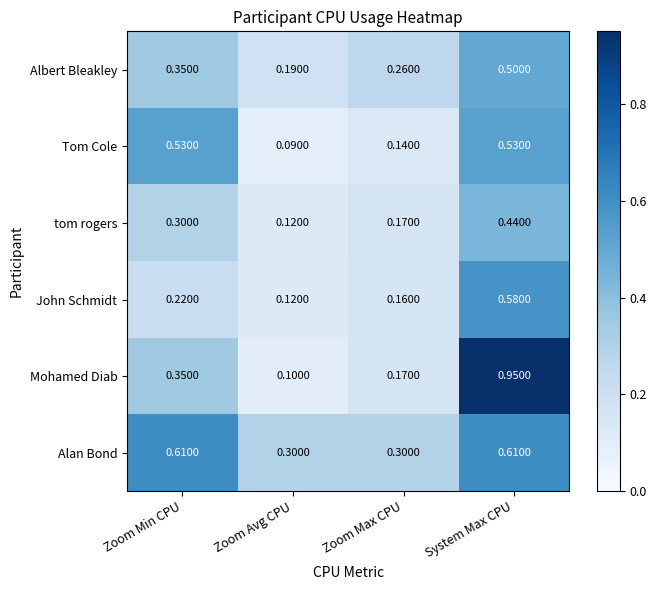

Which category has the lowest value in the tom rogers series?

Zoom Avg CPU